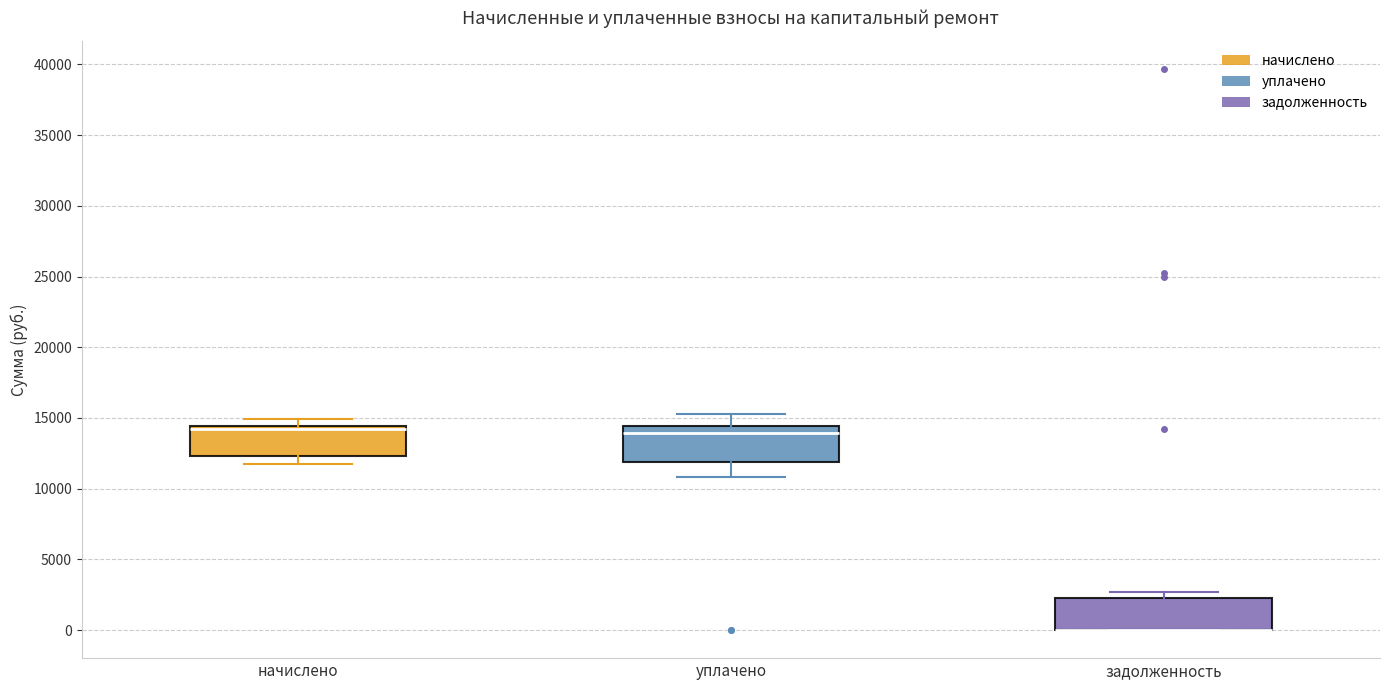

Reading left to right, transcribe this box plot: for each box, give where its median line is, the range the box spans, and where its two whiskers end, as read against the y-axis. The values are not printed on the chart, so give them approximately, as read against the axis.

начислено: median 14000, box 12500 to 14500, whiskers 12000 to 15000
уплачено: median 14000, box 12000 to 14500, whiskers 11000 to 15500
задолженность: median 0 (drawn on the box's lower edge), box 0 to 2500, whiskers 0 to 2500 (just above the box's upper edge)